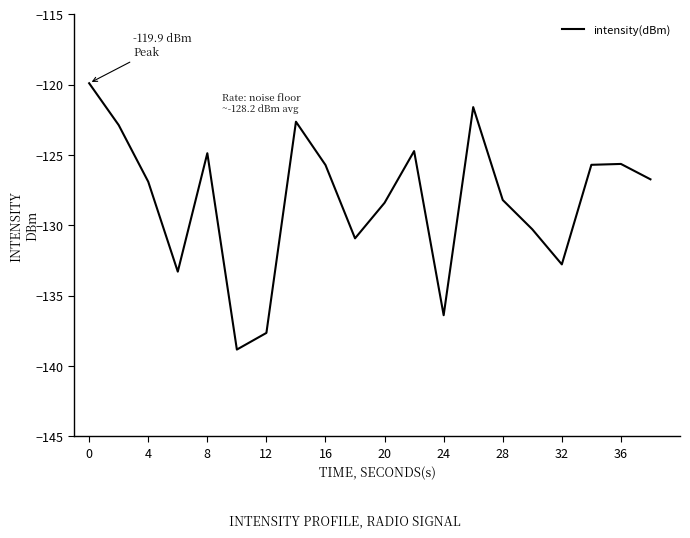

What is the difference between the maximum and minimum values?

18.9